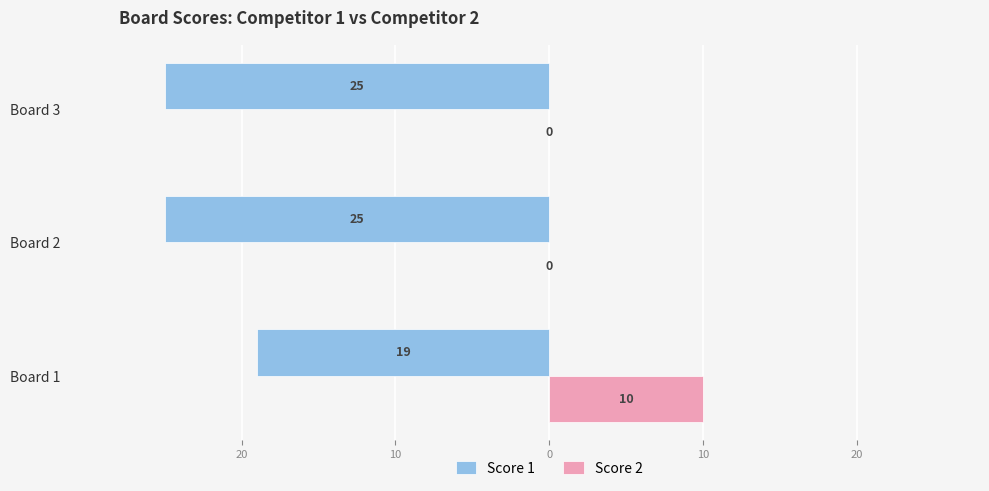

What are all the series names shown in the legend?

Score 1, Score 2